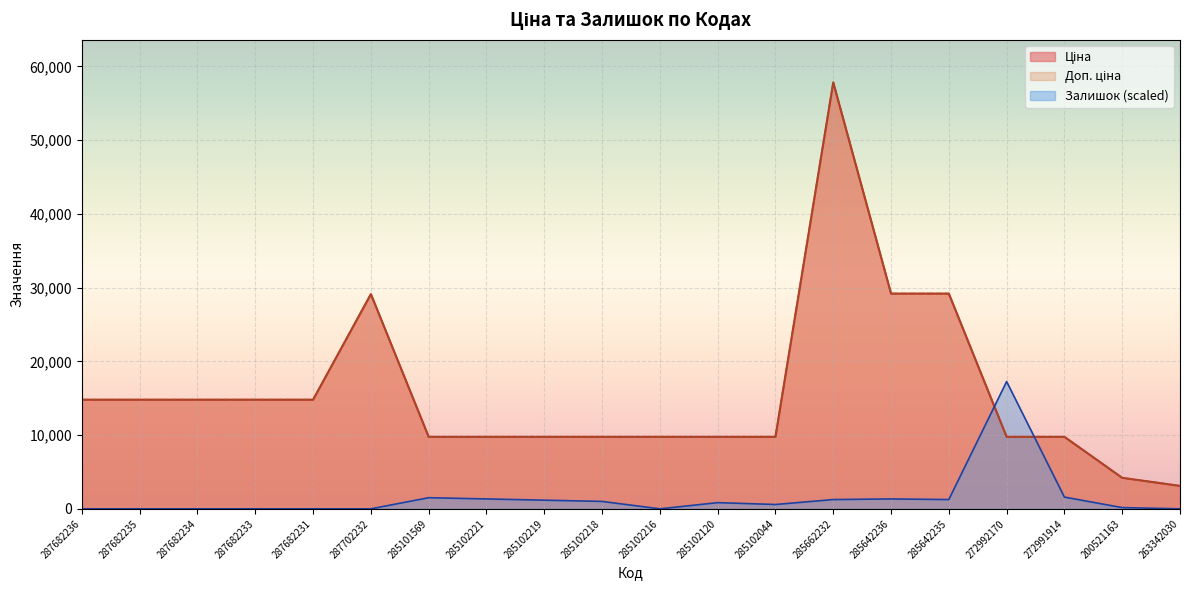

Which series has the largest range (max minus min)?

Ціна